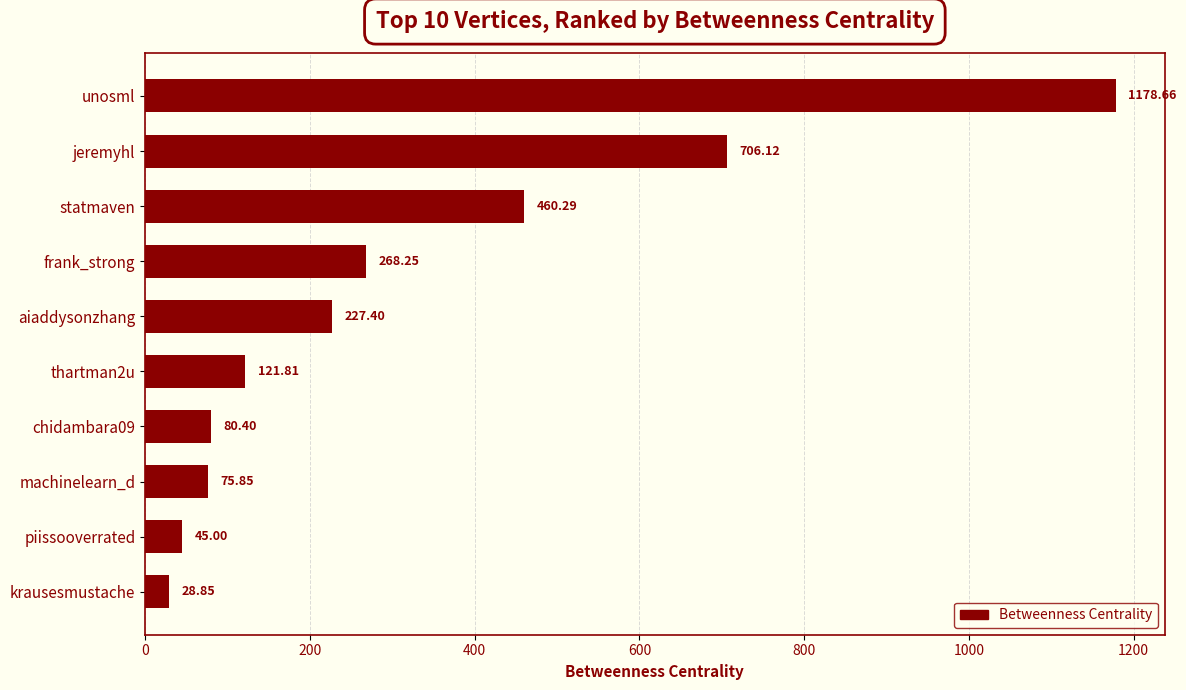

How many categories are shown in the chart?

10